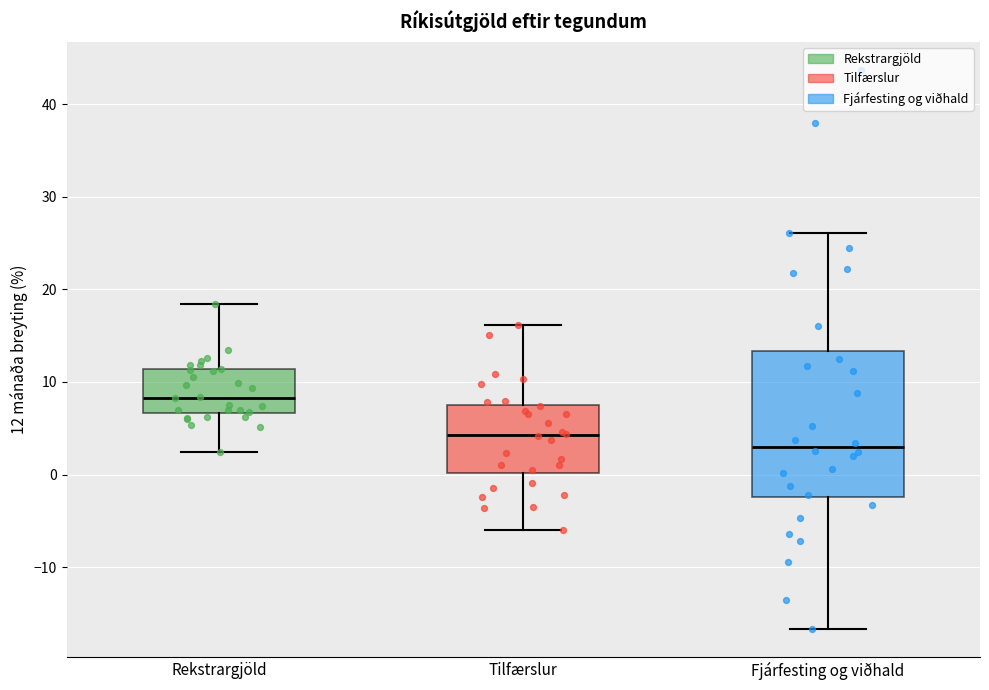

Where is the lower edge of the box for Tilfærslur on the y-axis? The values are not printed on the chart, so give them approximately, as read against the axis.

0